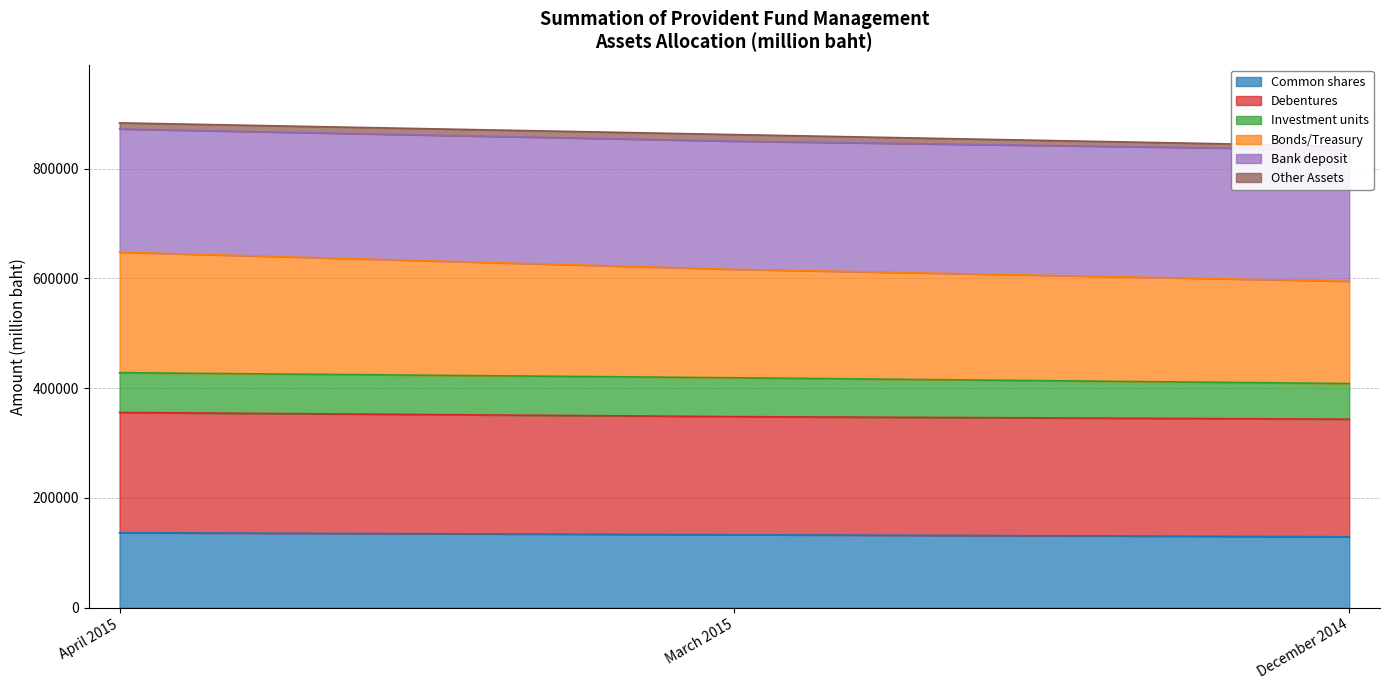

Where is Common shares nearest to the value 133078?

March 2015